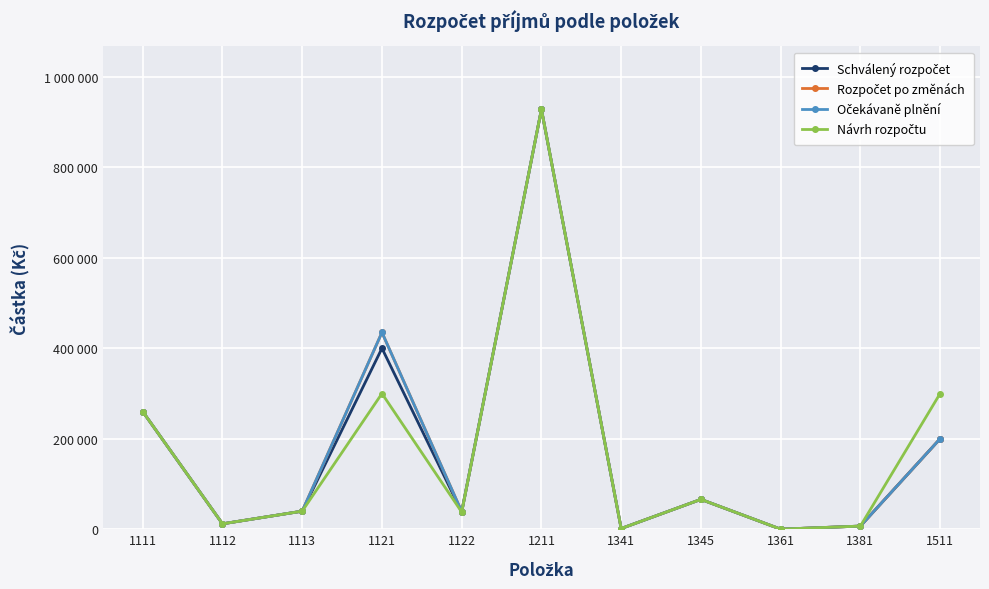

True or false: Rozpočet po změnách and Očekávaně plnění intersect in this chart.

False